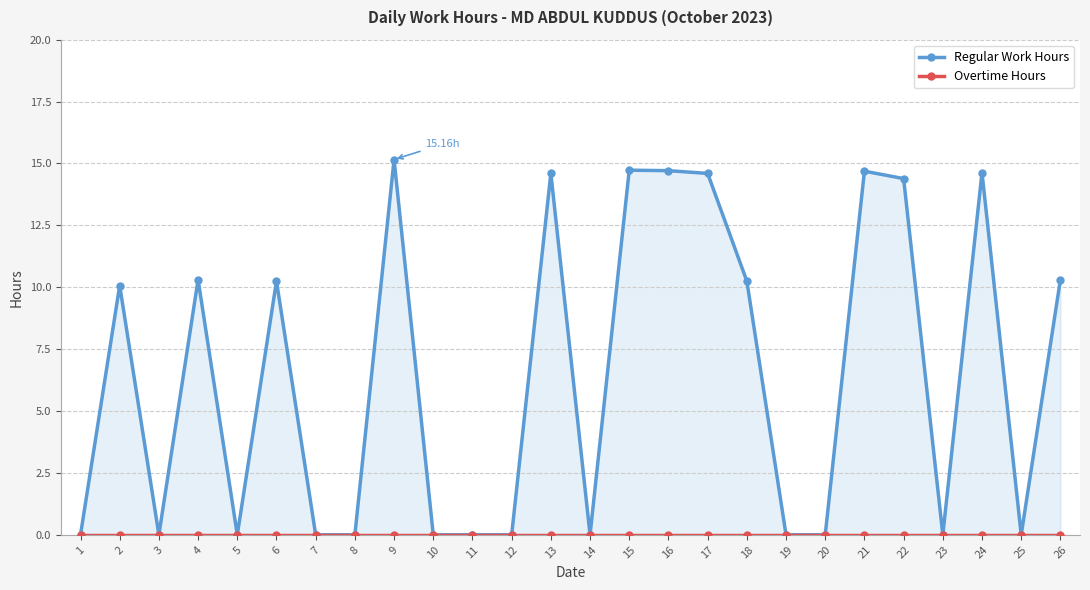

True or false: Overtime Hours and Regular Work Hours intersect in this chart.

False